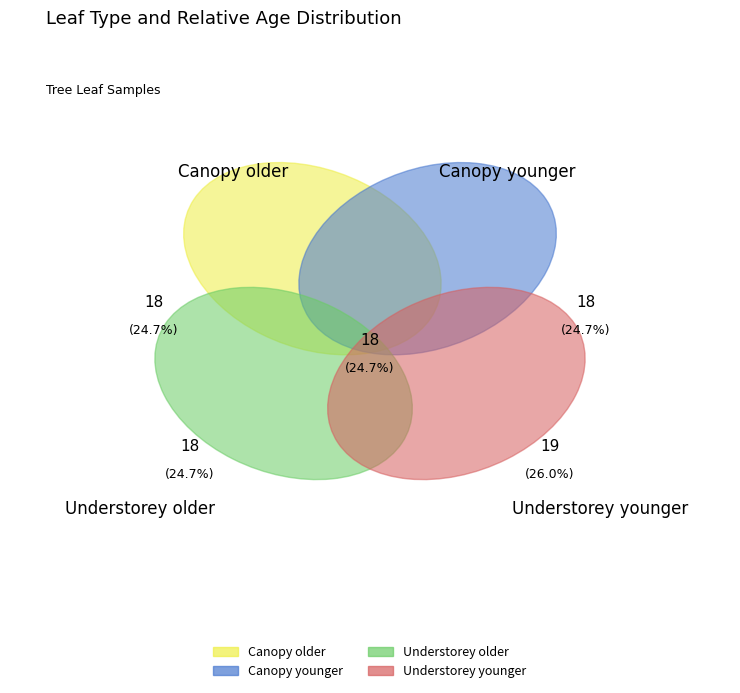

Does any single category account for the majority?

No